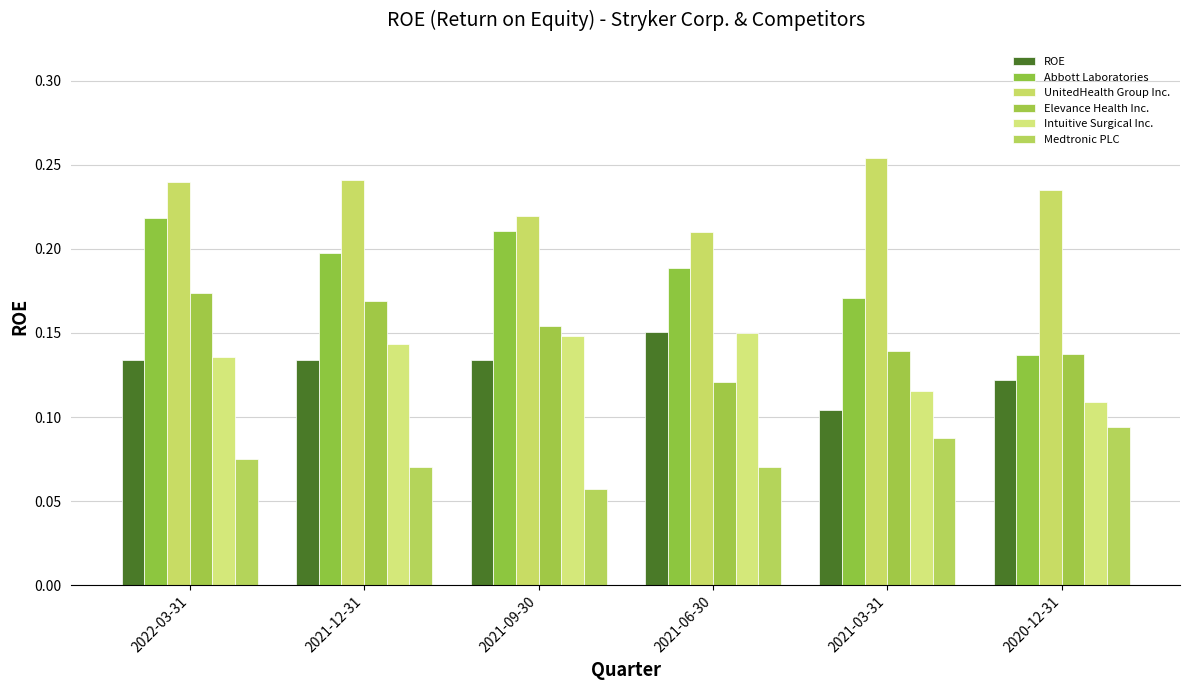

What is the maximum value for UnitedHealth Group Inc.?

0.3